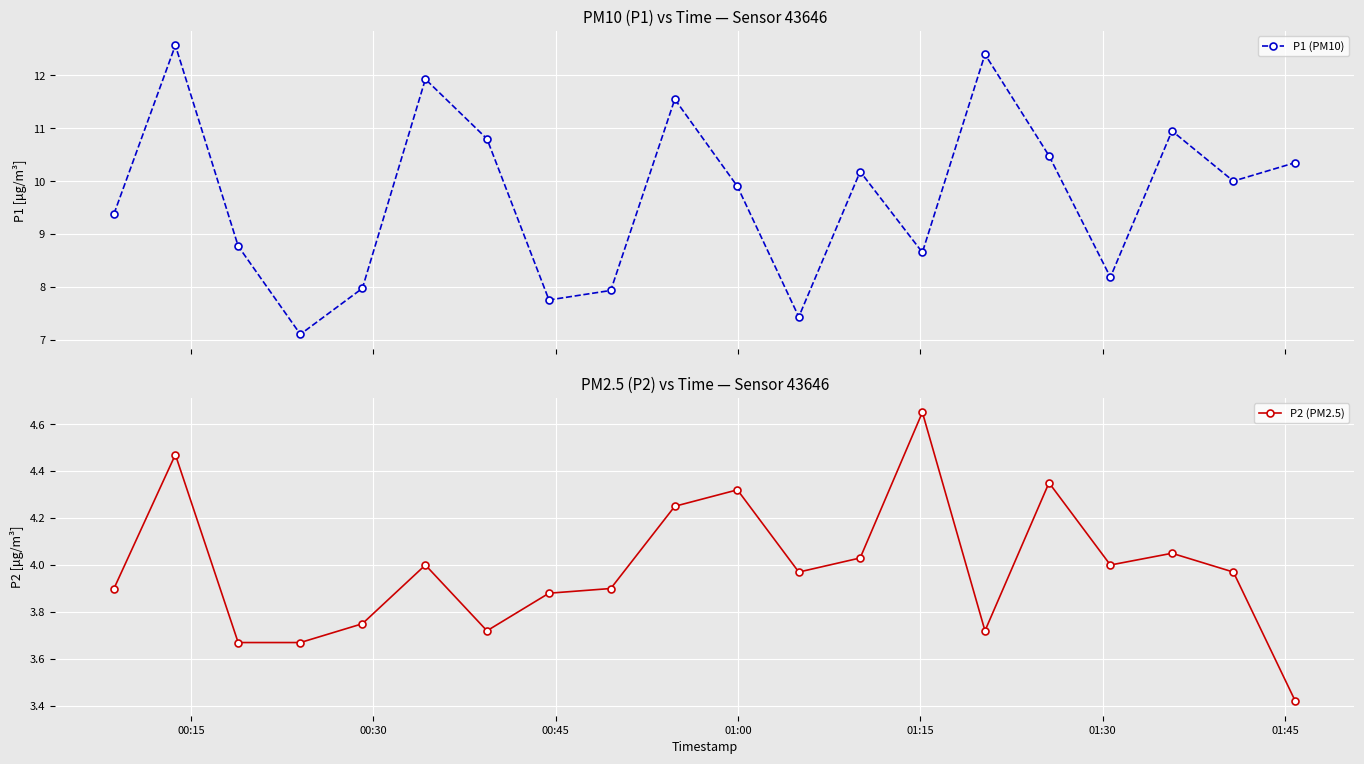

What is the maximum value for P1 (PM10)?

12.6